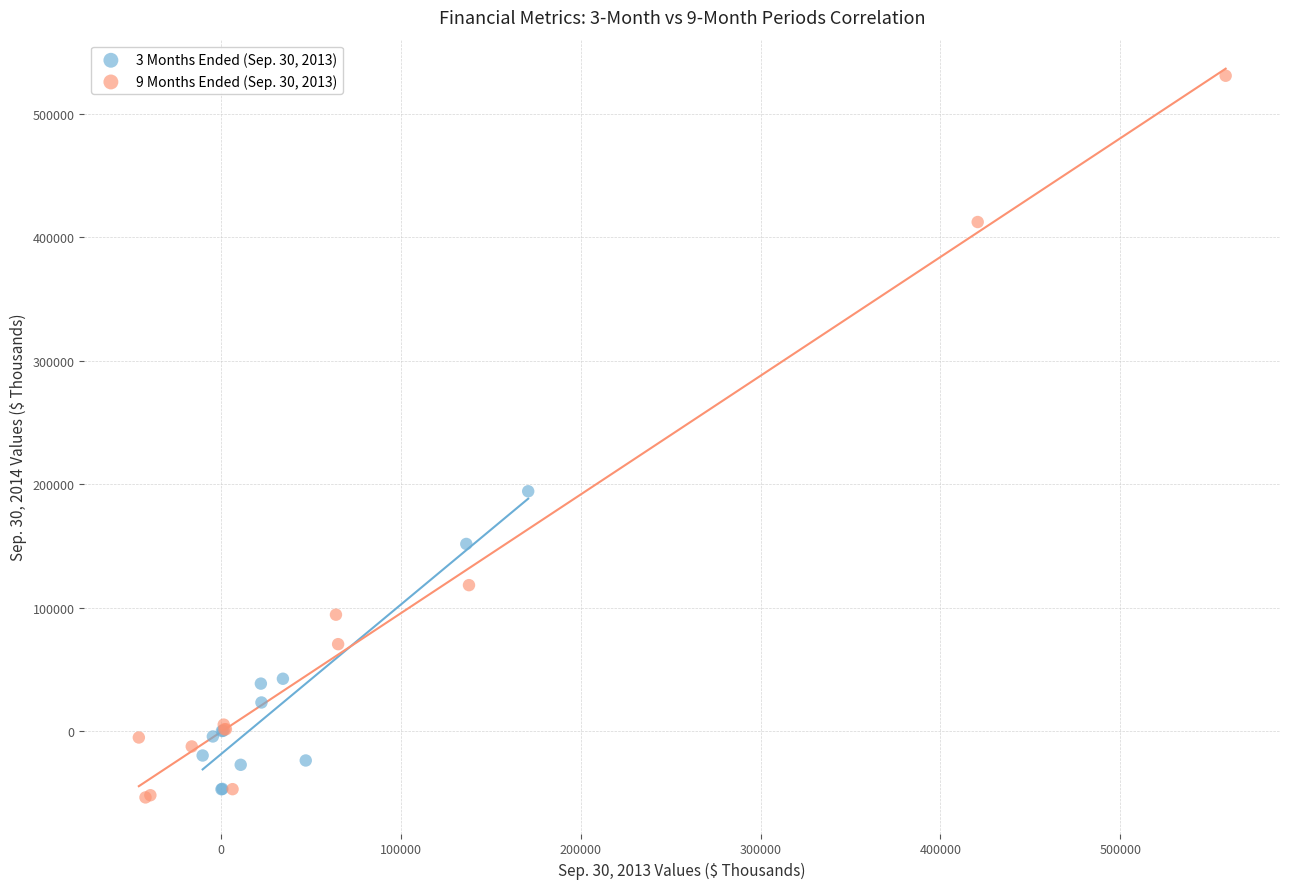

Which series reaches the maximum Y coordinate?

9 Months Ended (Sep. 30, 2013)